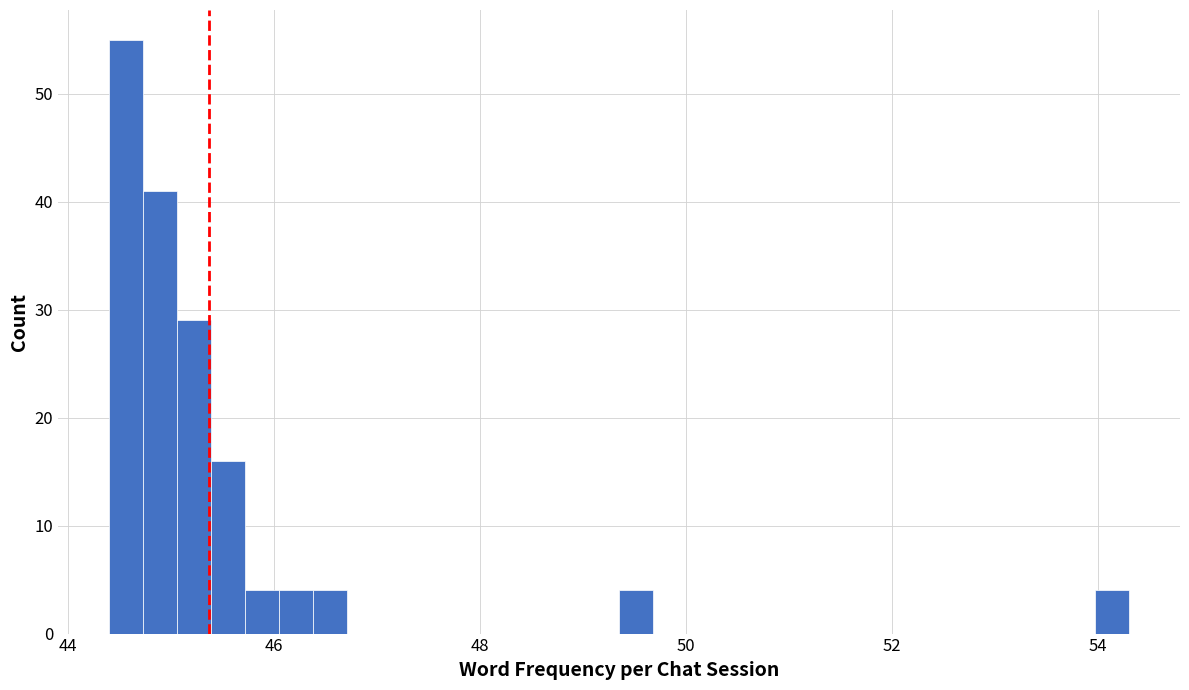

Around what value on the x-axis is the tallest bar? Give the approximate position of its centre, as read against the axis.

44.6